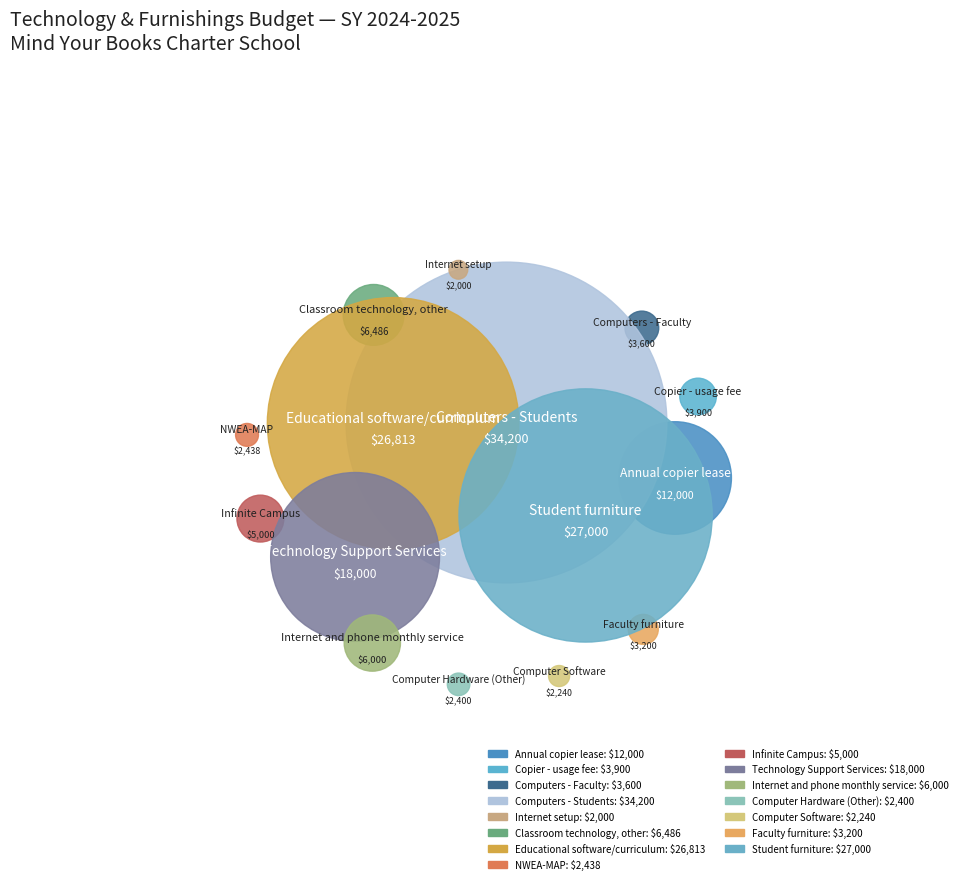

To the nearest percent, what portion does Computers - Faculty represent?

2%